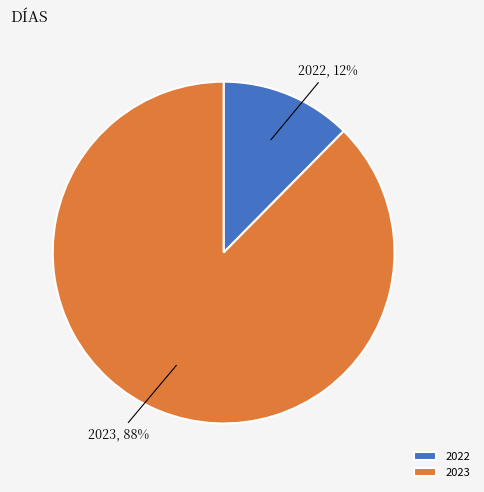

What is the ratio of the value at 2022 to the value at 2023?

0.1